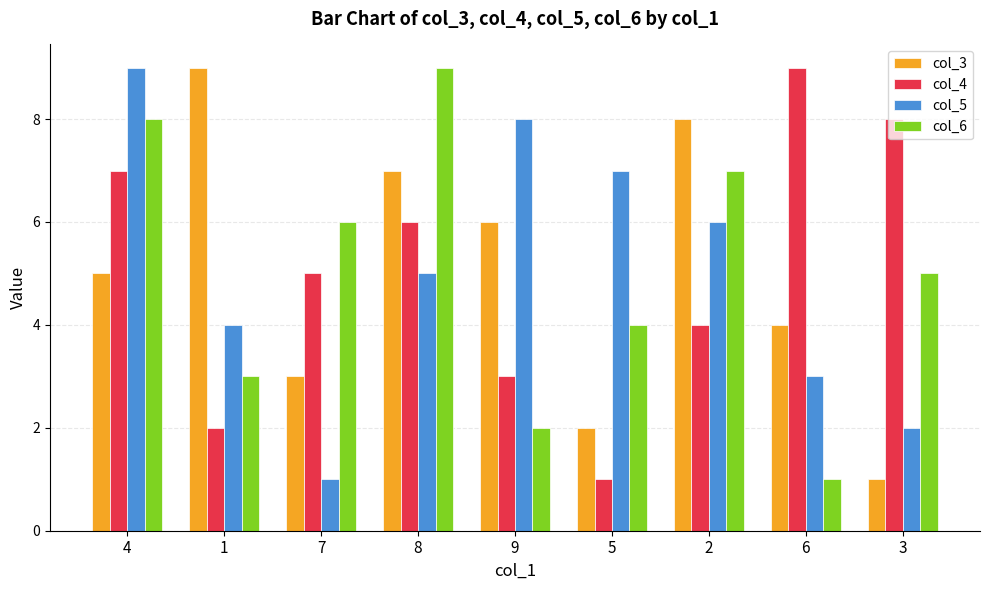

What is the difference between the maximum and minimum values in the col_6 series?

8